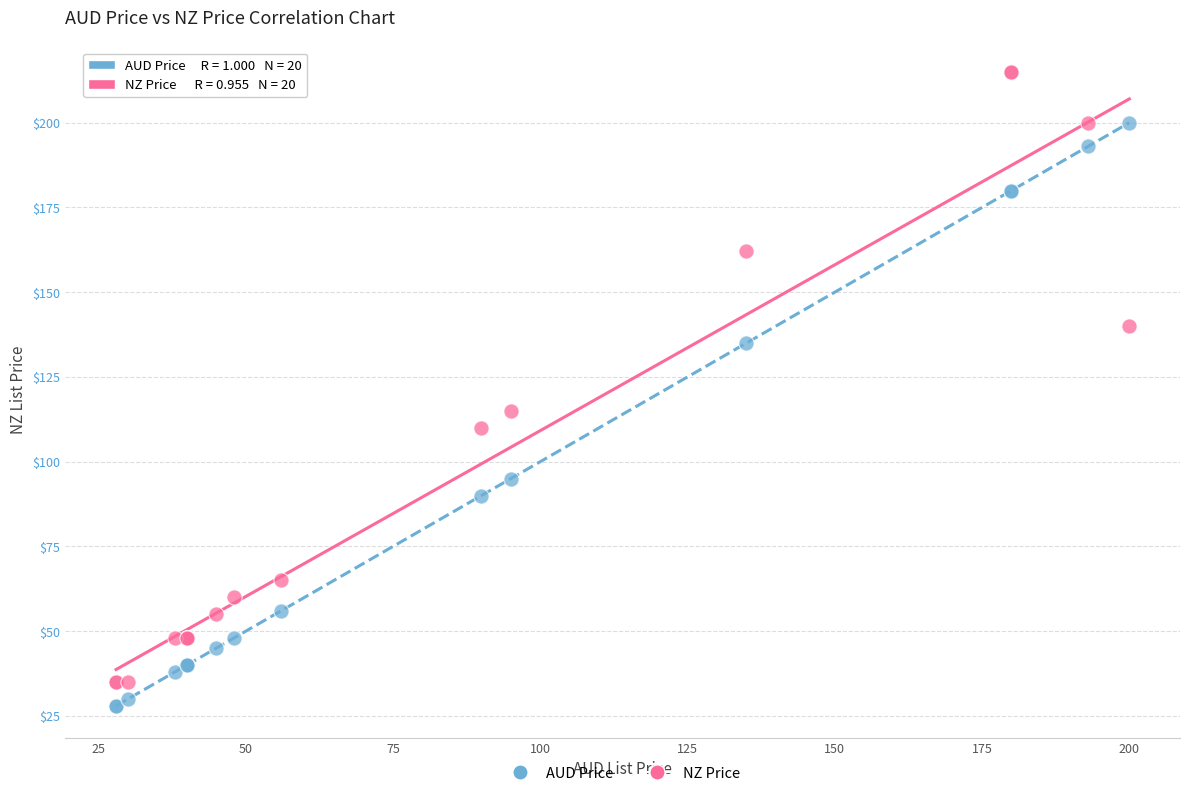

Which series has the largest Y range (max minus min)?

NZ Price